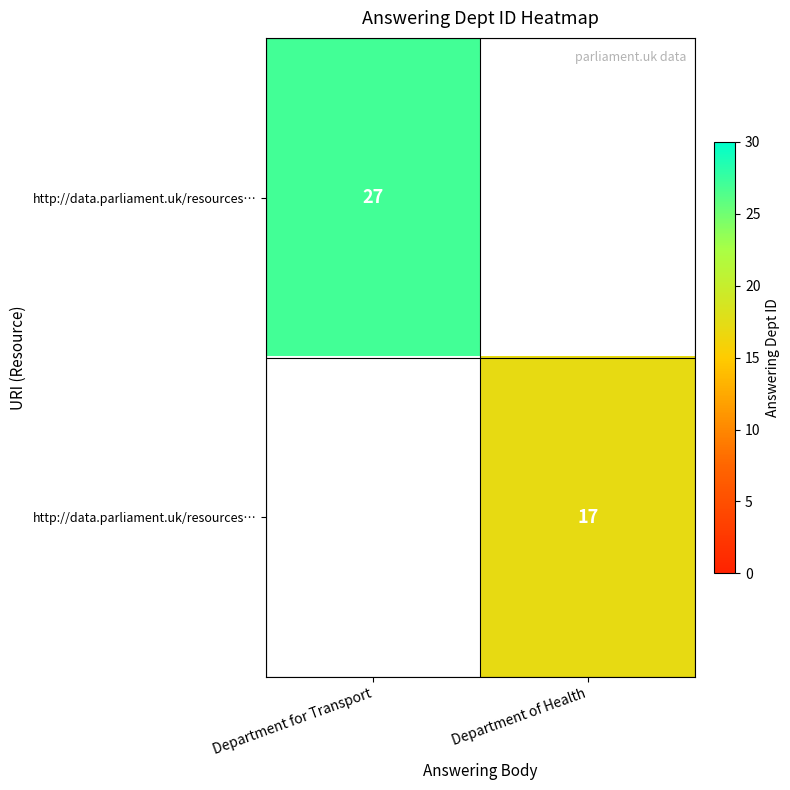

What is the total value across all series at Department of Health?

17